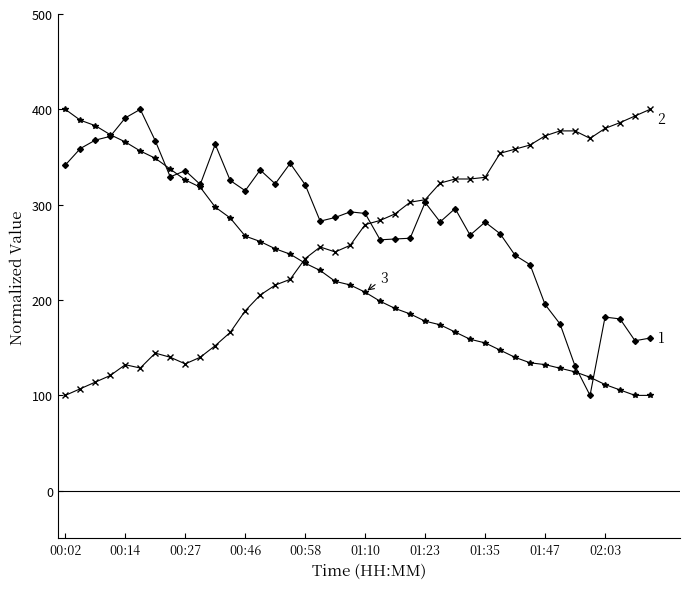

What is the minimum value shown in the chart?

100.0